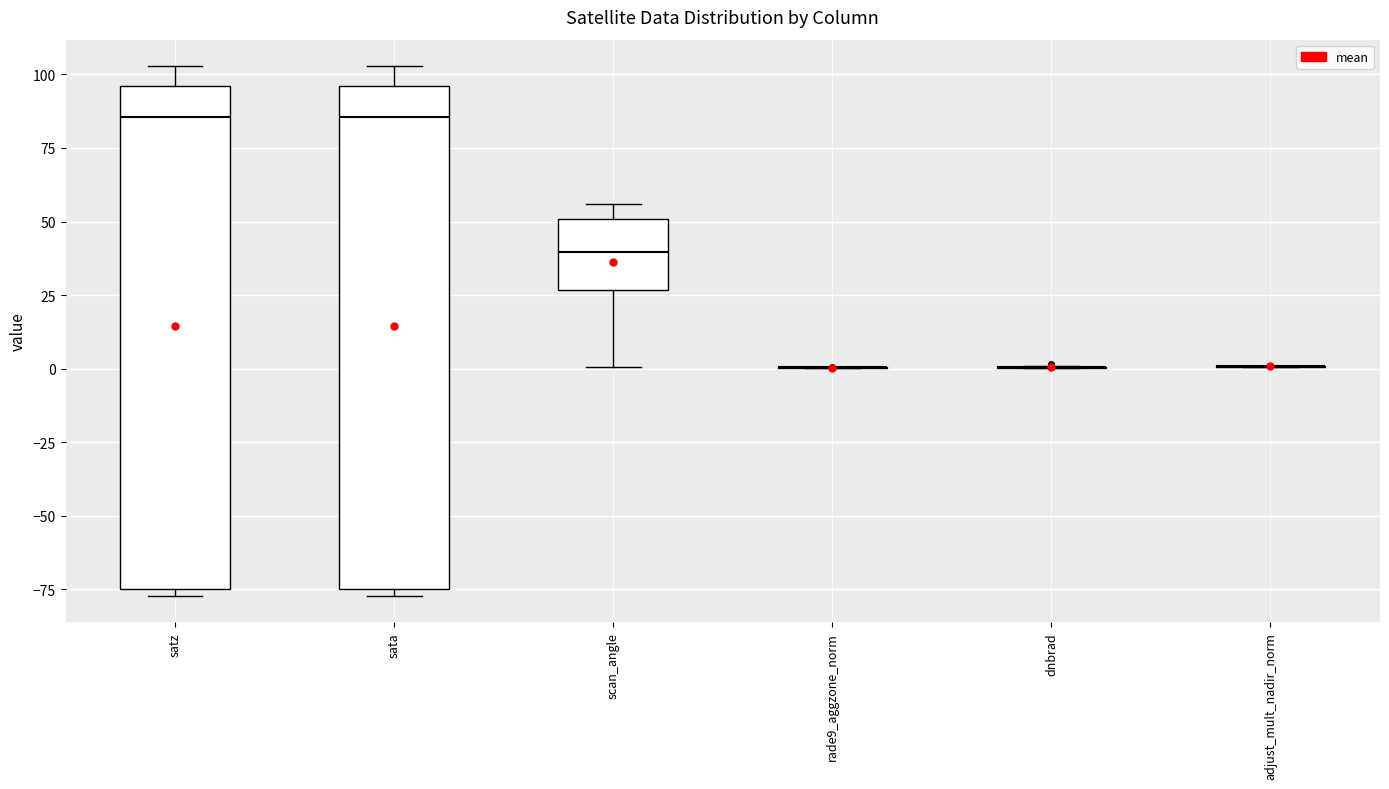

Reading left to right, read every box against the y-axis: the position of its median line, the range the box covers, and the ends of its whiskers. The values are not printed on the chart, so give them approximately, as read against the axis.

satz: median 85, box -75 to 95, whiskers -75 (just below the box's lower edge) to 105
sata: median 85, box -75 to 95, whiskers -75 (just below the box's lower edge) to 105
scan_angle: median 40, box 25 to 50, whiskers 0 to 55
rade9_aggzone_norm: box collapsed to a line at 0, whiskers 0 to 0
dnbrad: box collapsed to a line at 0, whiskers 0 to 0
adjust_mult_nadir_norm: box collapsed to a line at 0, whiskers 0 to 0